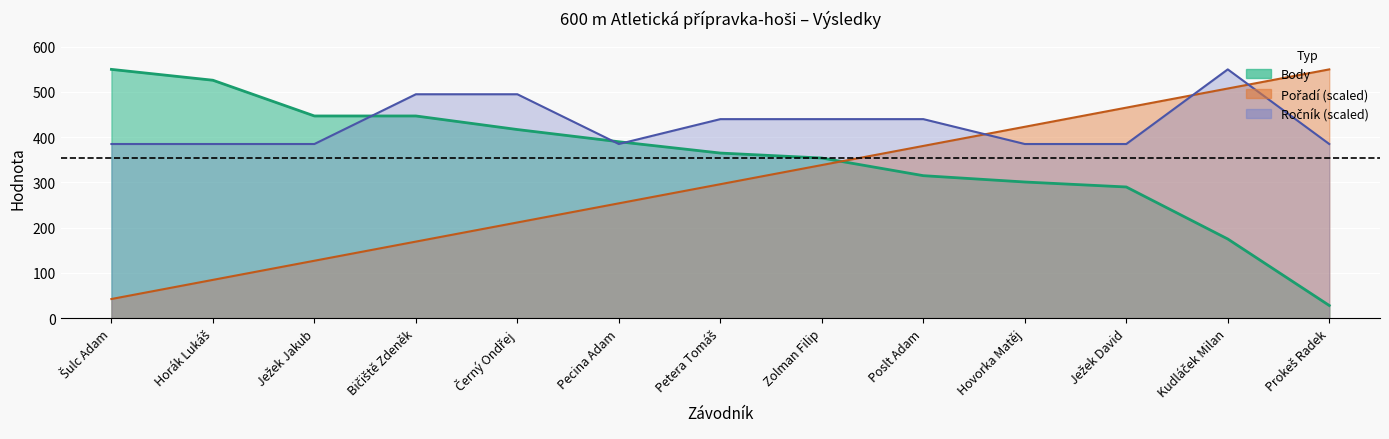

Which series has the largest total across all categories?

Ročník